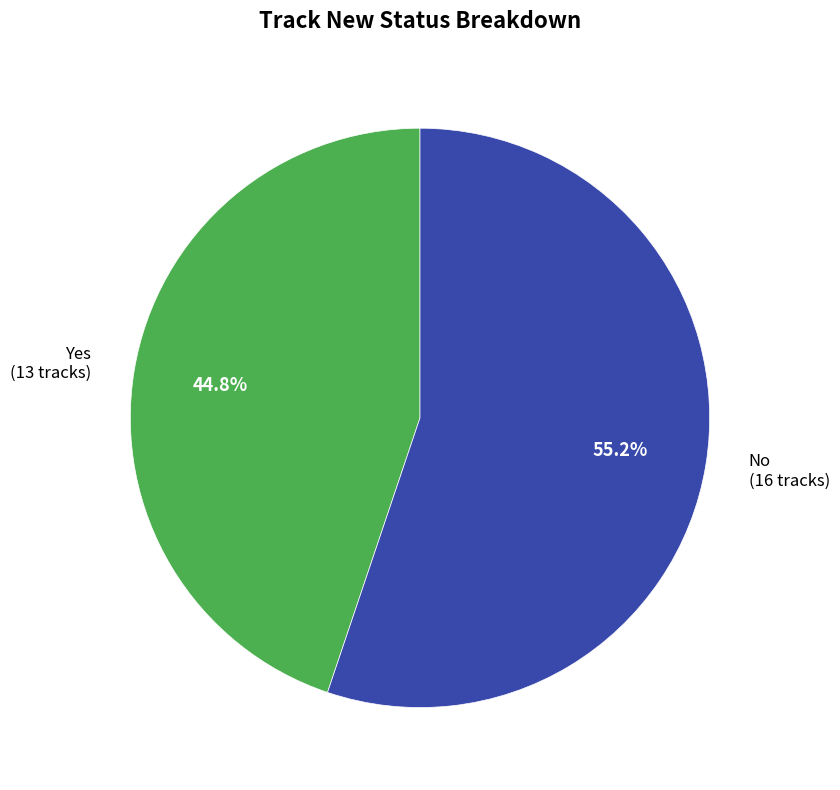

Is there any slice that represents more than half of the pie?

Yes